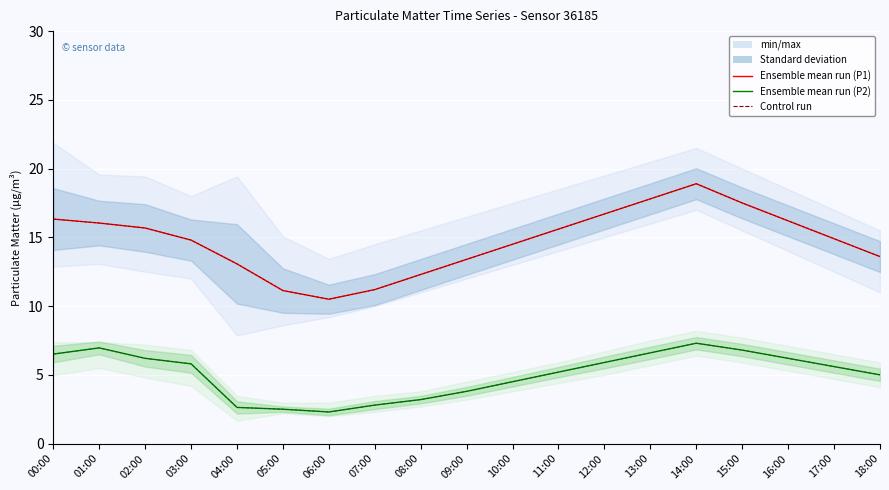

What is the difference between the maximum and minimum values in the Ensemble mean P2 series?

5.0